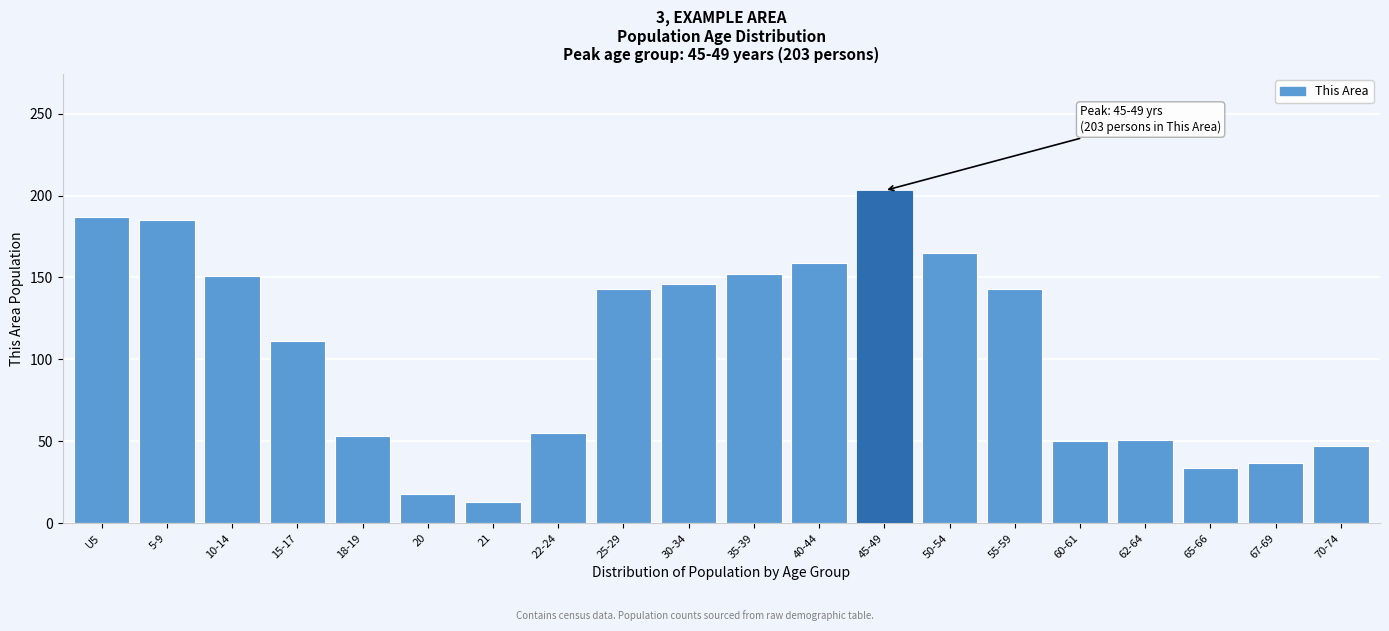

At which label is the value closest to 108?

15-17